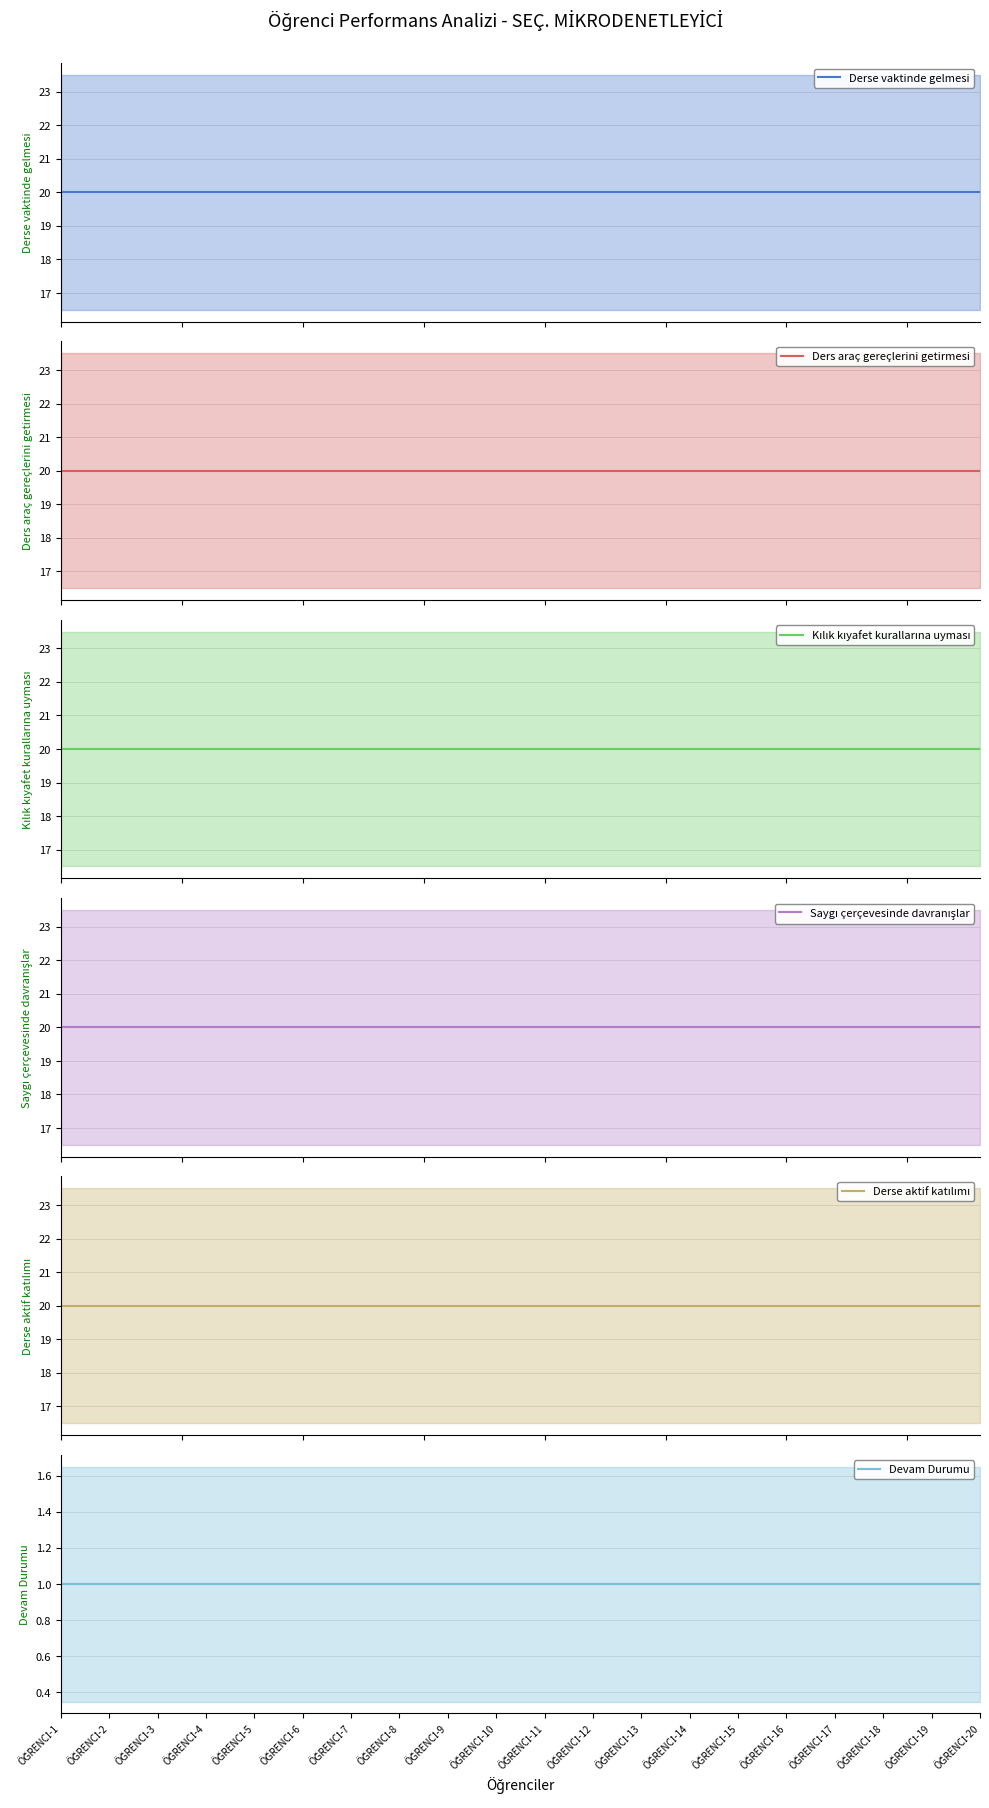

At which label is Kılık kıyafet kurallarına uyması closest to 20?

ÖĞRENCİ-1